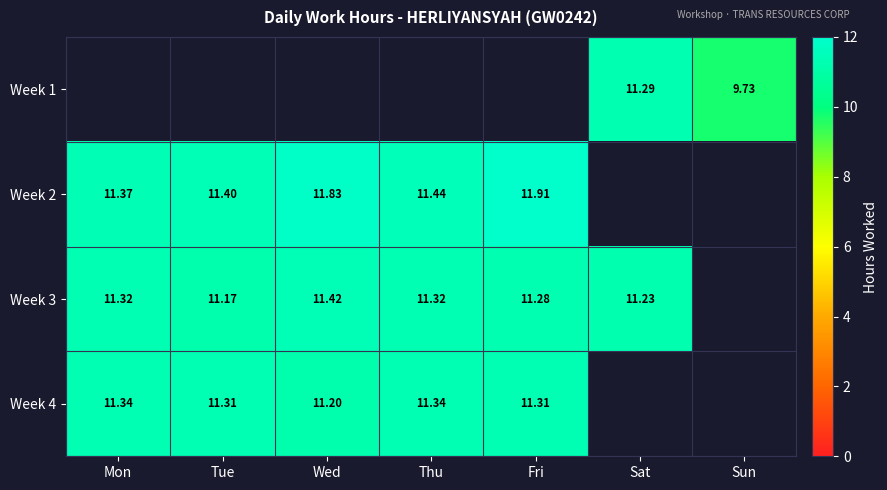

Between Sun and Wed, which is larger?

Wed